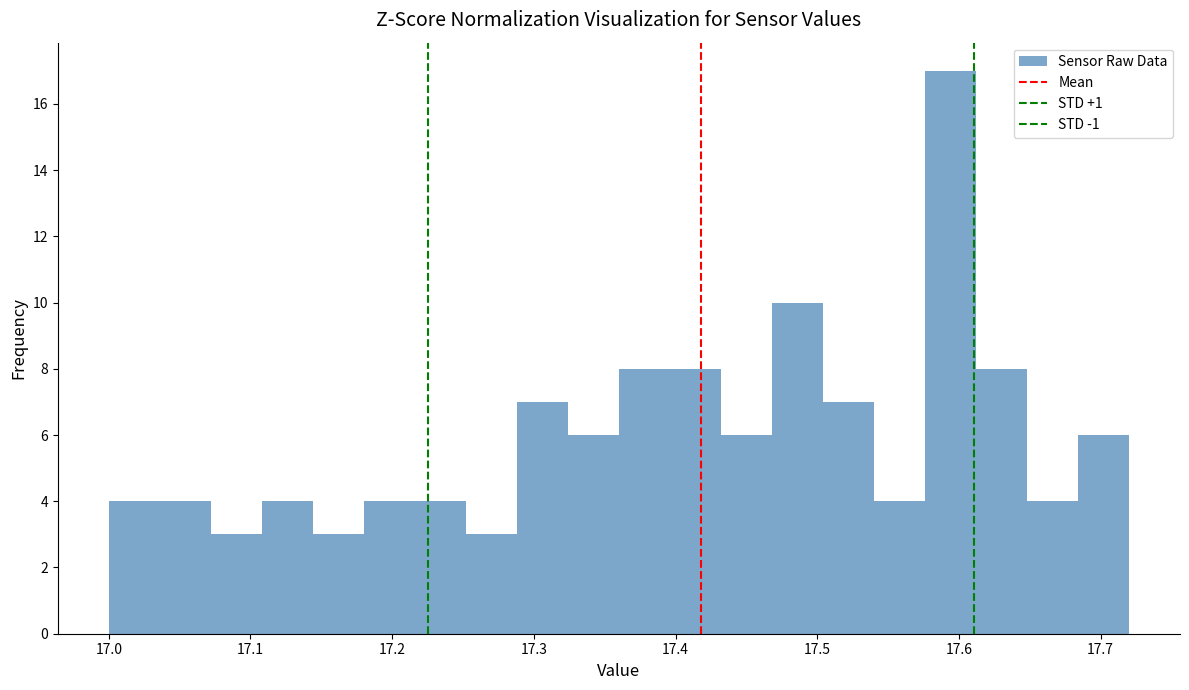

Around what value on the x-axis is the tallest bar? Give the approximate position of its centre, as read against the axis.

17.59